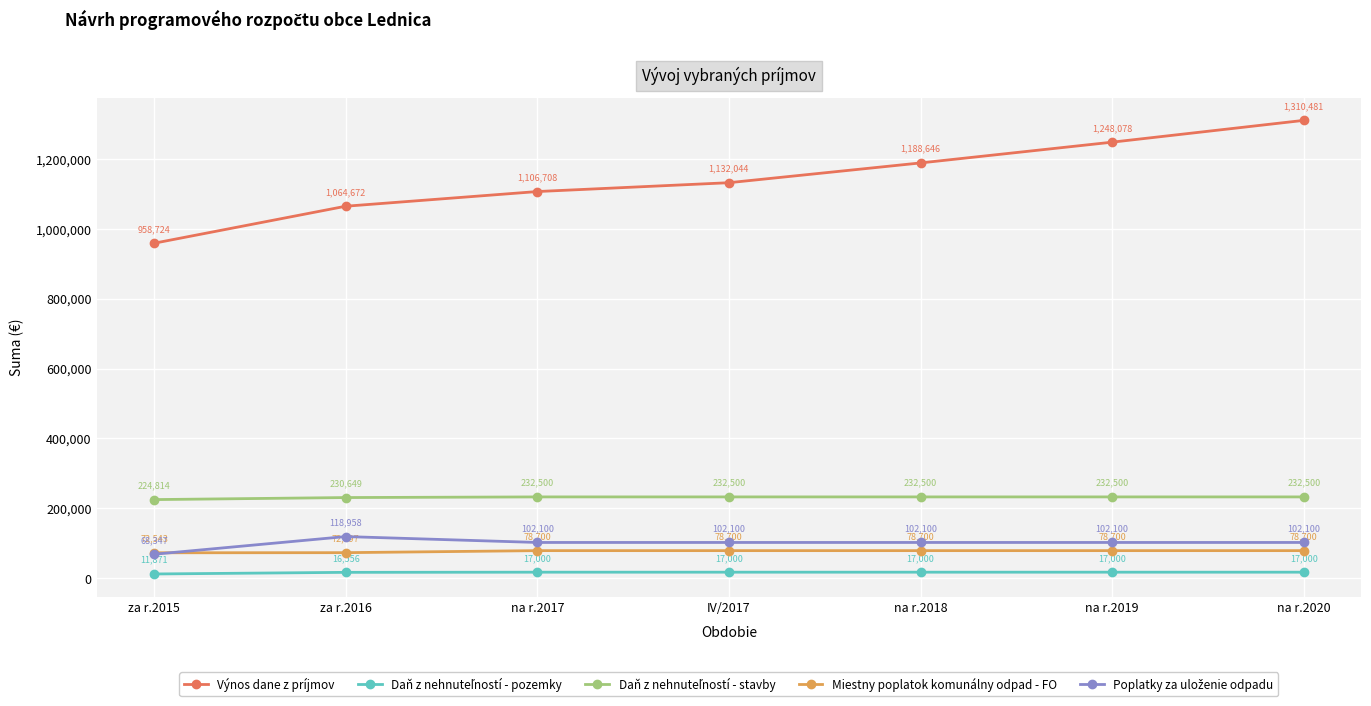

Which category has the highest value across all series?

na r.2020